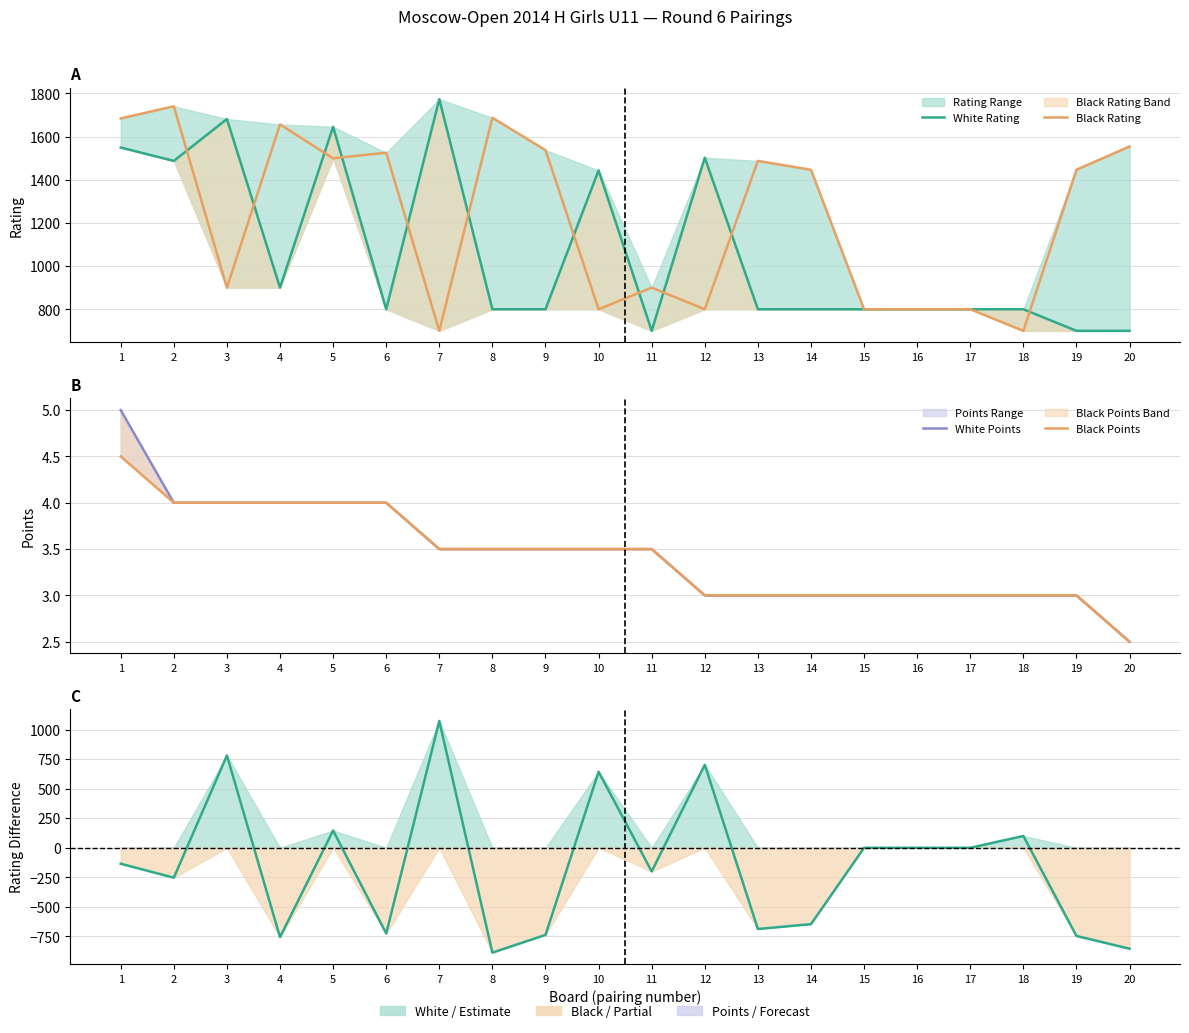

Which label corresponds to the largest value in the chart?

7